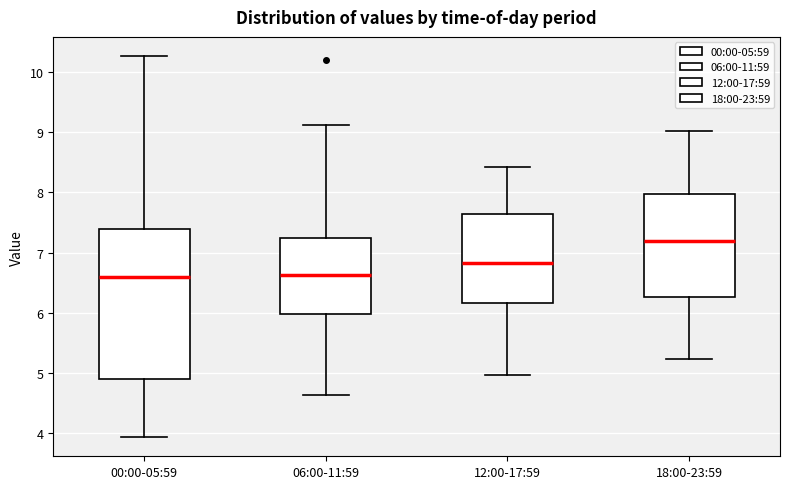

Which box is the tallest, from its lower edge to its upper edge?

00:00-05:59